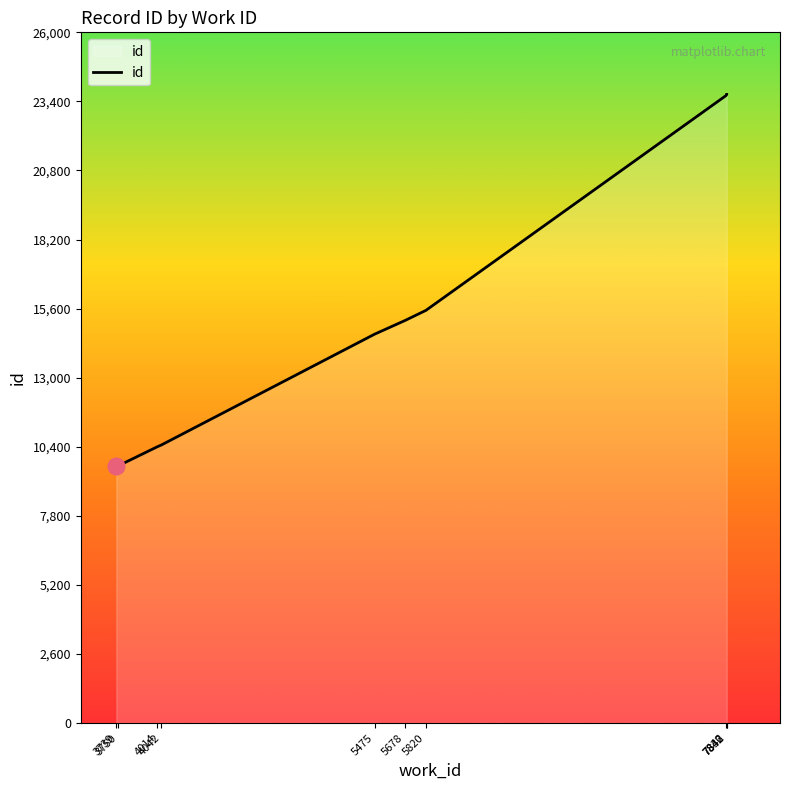

How many lines are shown in the chart?

1